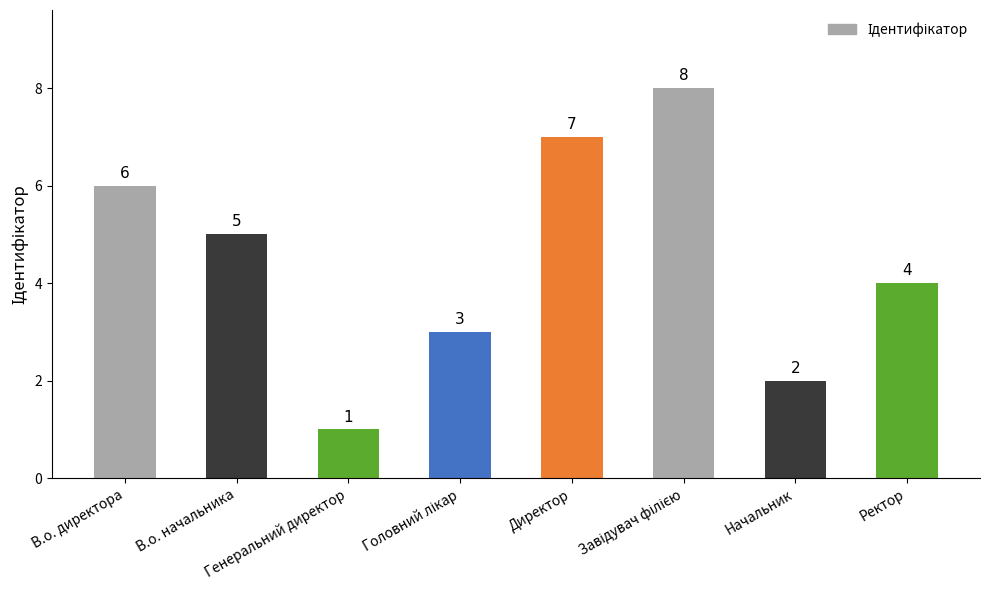

What is the value of the 8th bar from the left?

4